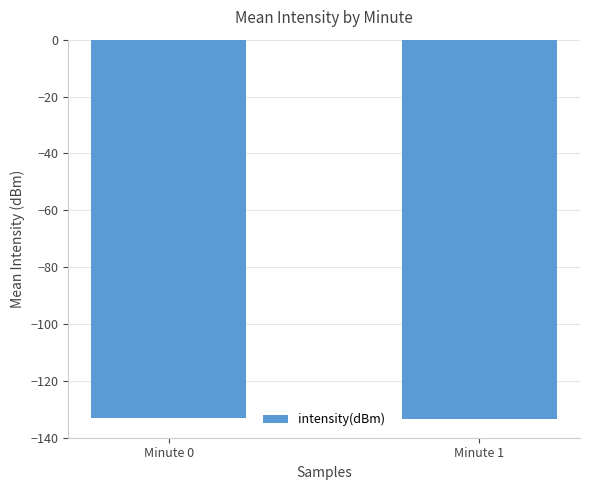

Does the chart contain stacked bars?

No